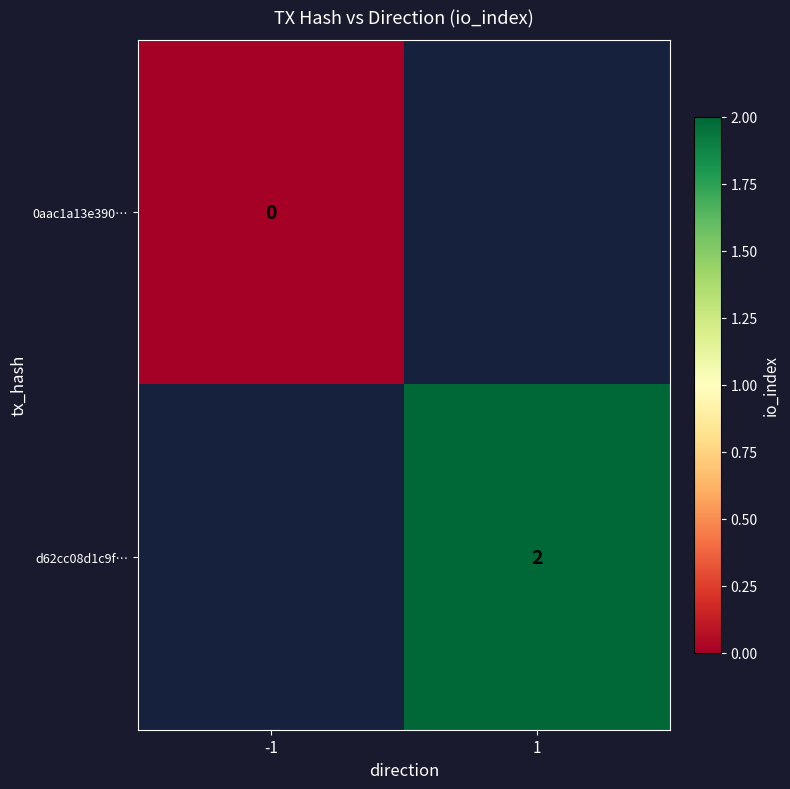

Where is 0aac1a13e390… nearest to the value 0?

-1